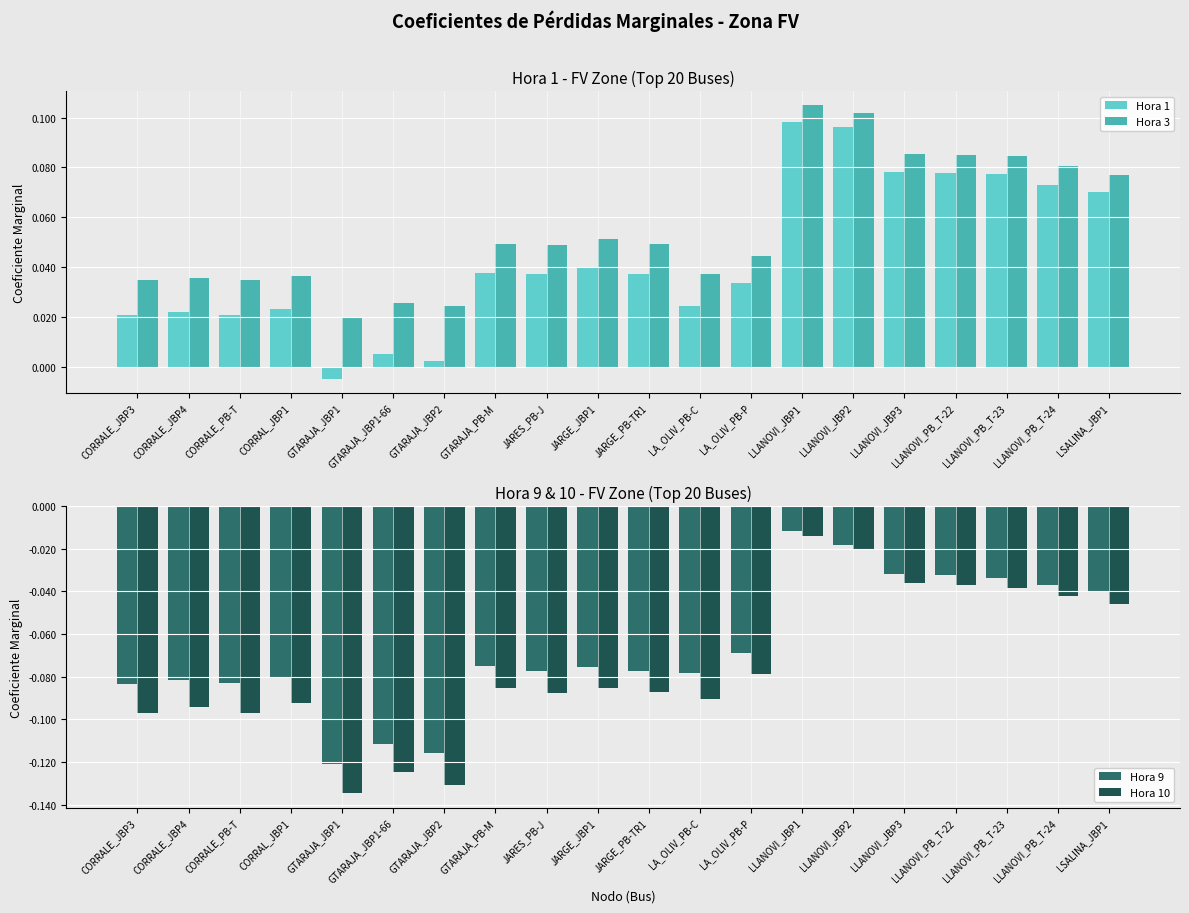

At which label does Hora 1 first exceed 0?

CORRALE_JBP3